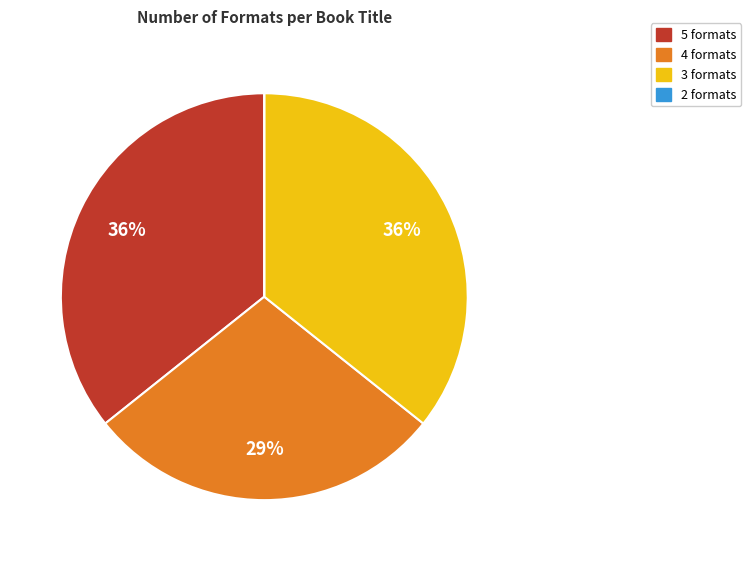

To the nearest percent, what is the average slice percentage?

25%